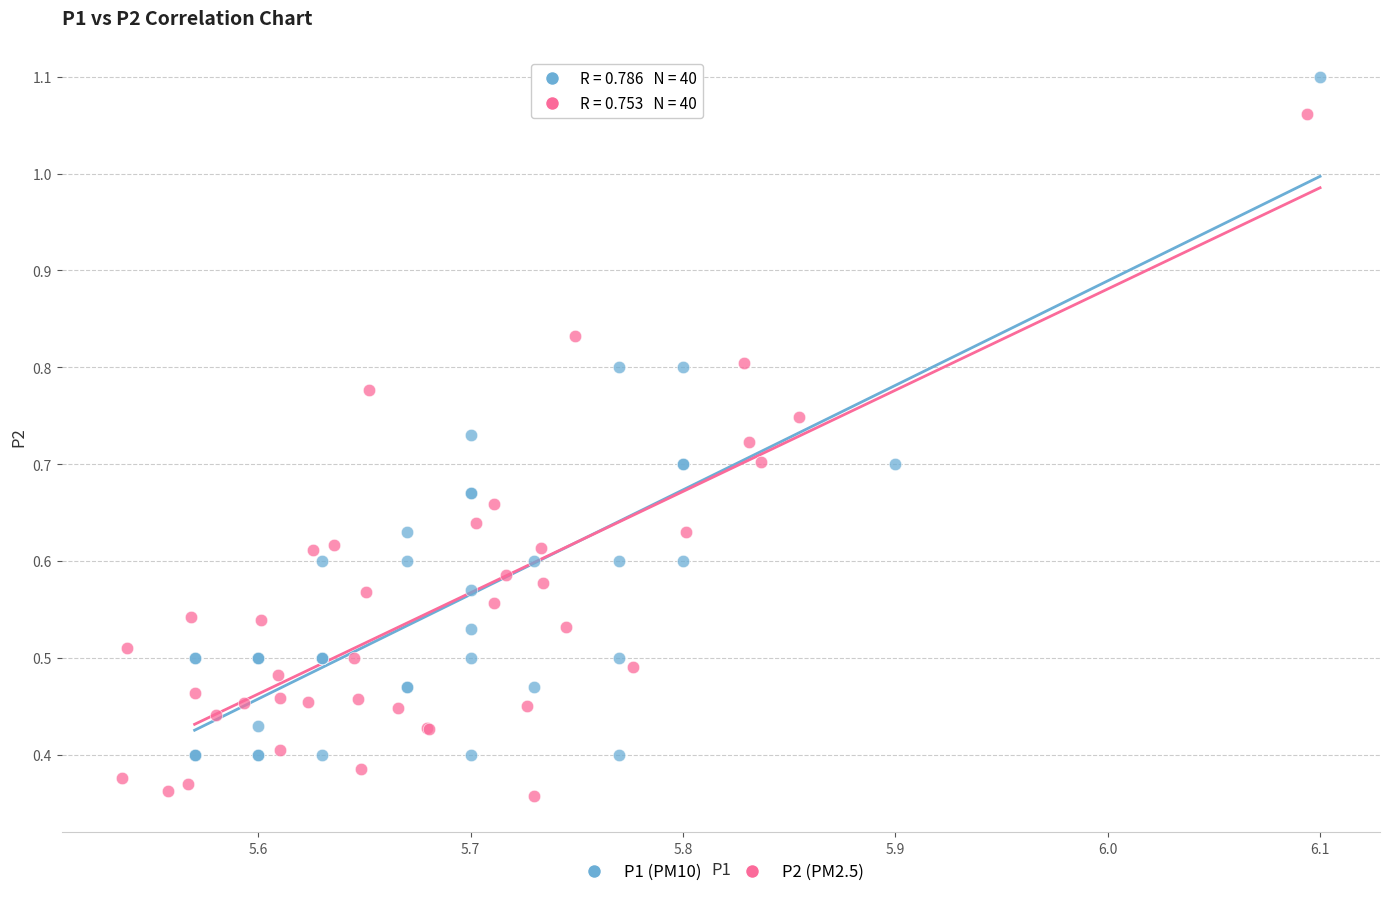

Which series reaches the maximum Y coordinate?

P1 (PM10)